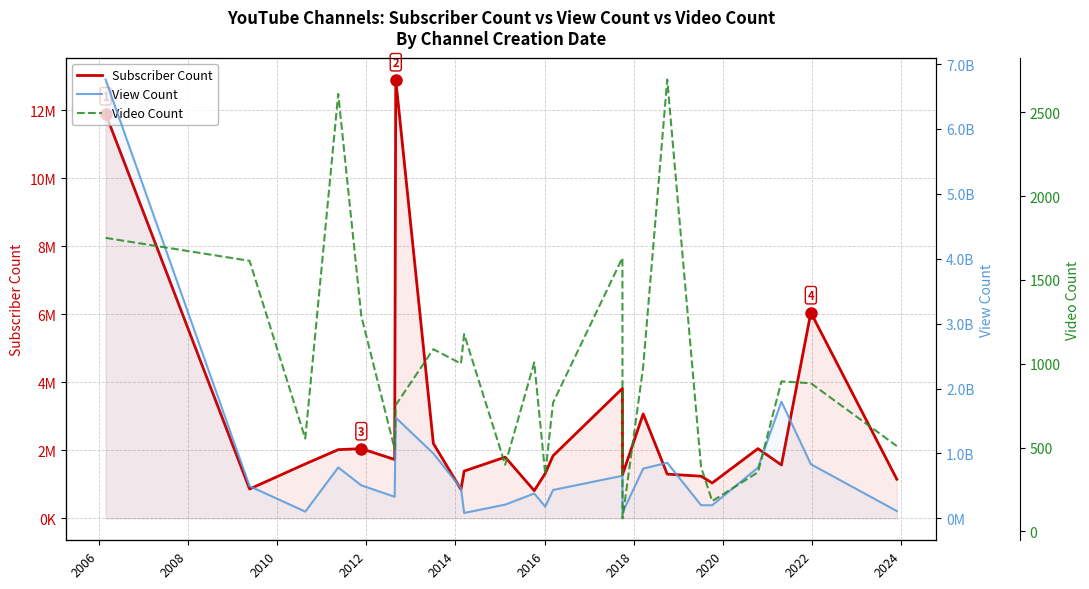

What is the value of the Video Count point at the 18th from the left?

2695